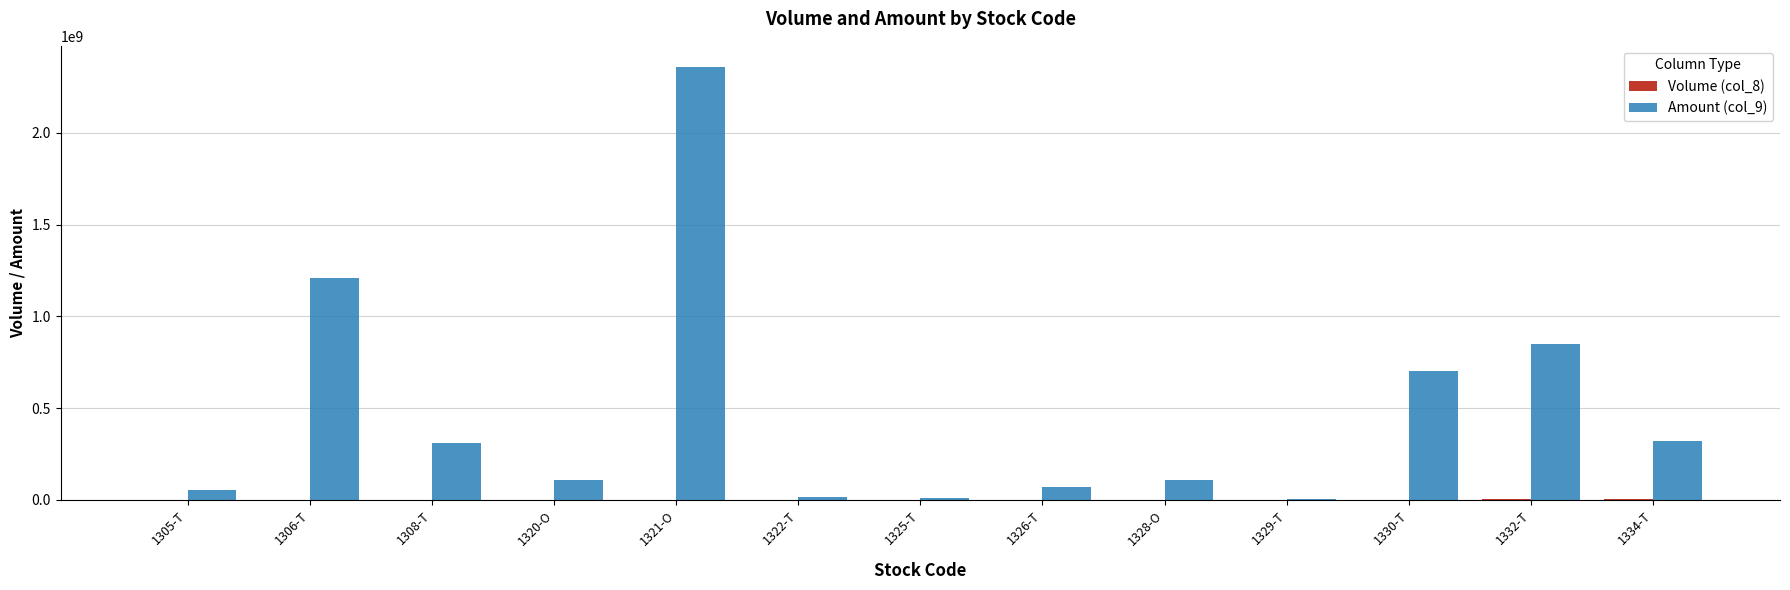

At which category does the chart reach its peak across all series?

1321-O